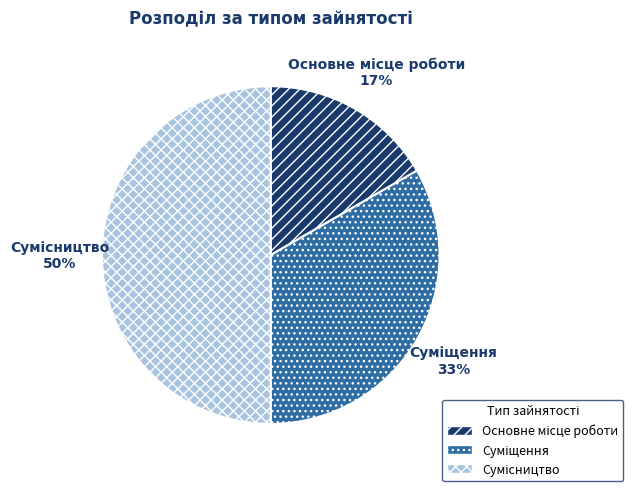

To the nearest percent, what is the difference between the largest and smallest slice percentages?

33%